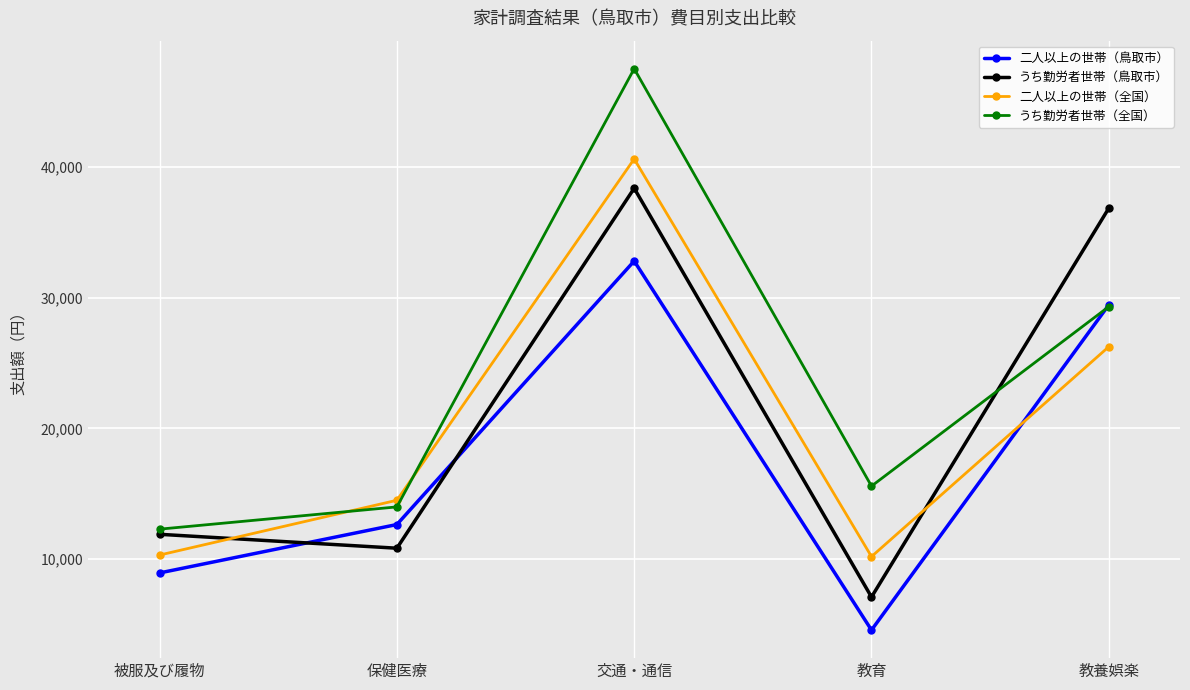

What are all the series names shown in the legend?

二人以上の世帯（鳥取市）, うち勤労者世帯（鳥取市）, 二人以上の世帯（全国）, うち勤労者世帯（全国）